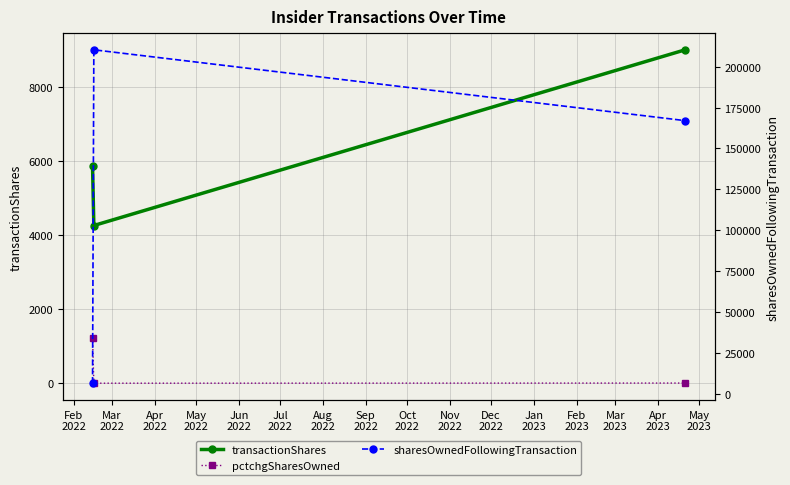

What is the label of the 2nd point from the right?

Mar
2022